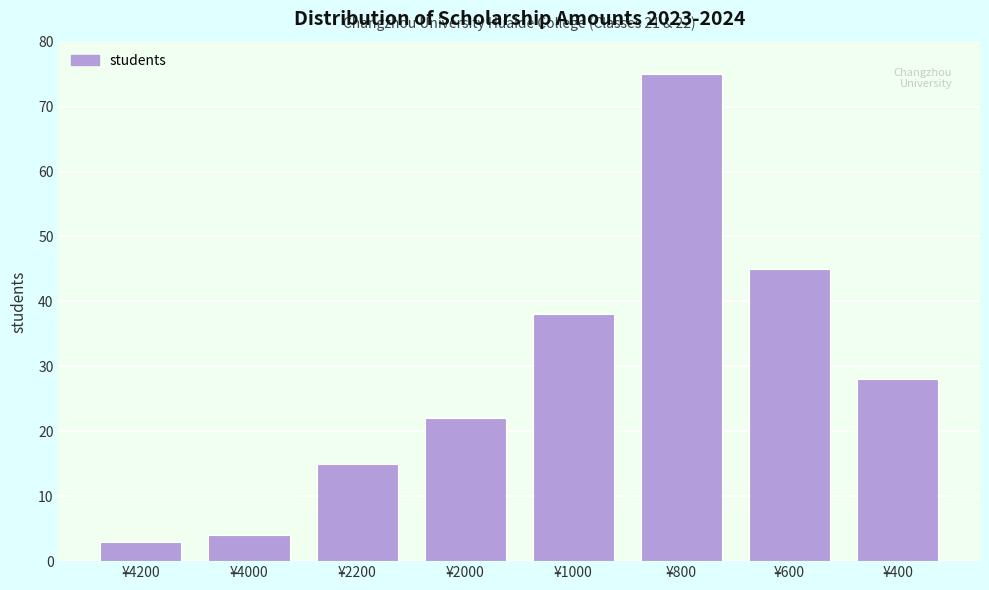

Reading right to left, transcribe all the data shown in this chart.

28	45	75	38	22	15	4	3